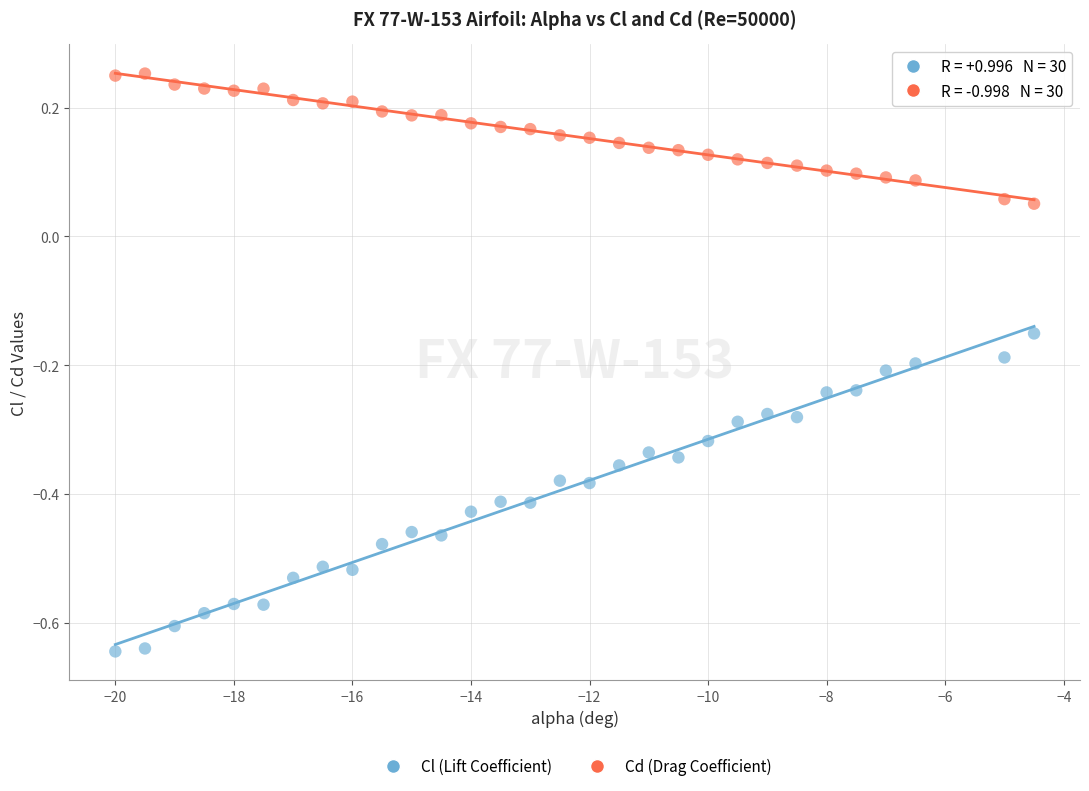

What are all the series names shown in the legend?

Cl (Lift Coefficient), Cd (Drag Coefficient)